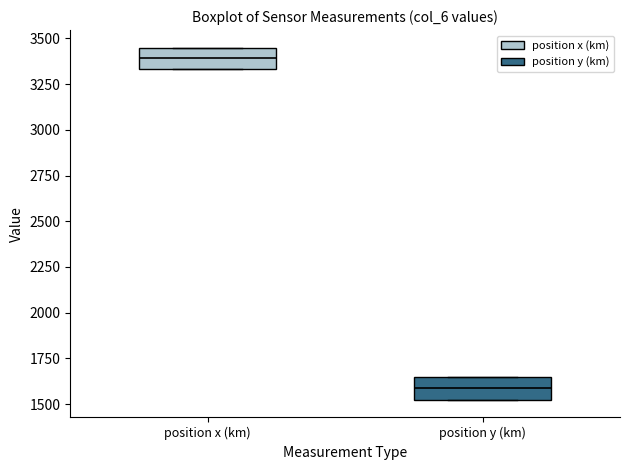

Reading left to right, read every box against the y-axis: the position of its median line, the range the box covers, and the ends of its whiskers. The values are not printed on the chart, so give them approximately, as read against the axis.

position x (km): median 3400, box 3350 to 3450, whiskers 3350 to 3450
position y (km): median 1600, box 1500 to 1650, whiskers 1500 to 1650